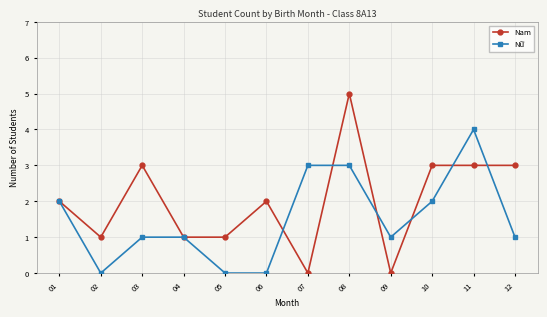

True or false: Nam and Nữ cross at least once.

True